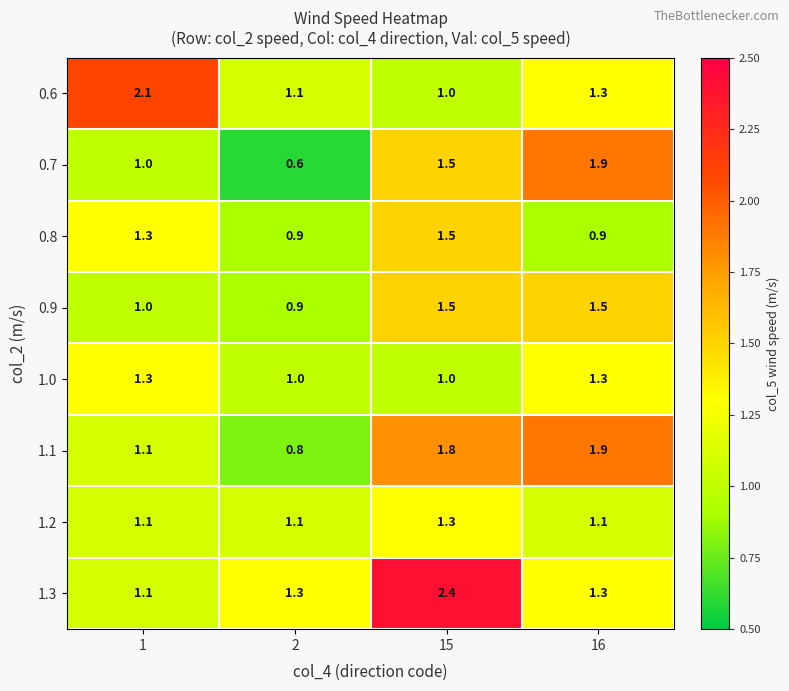

What is the lowest value of the 0.9 series?

0.9